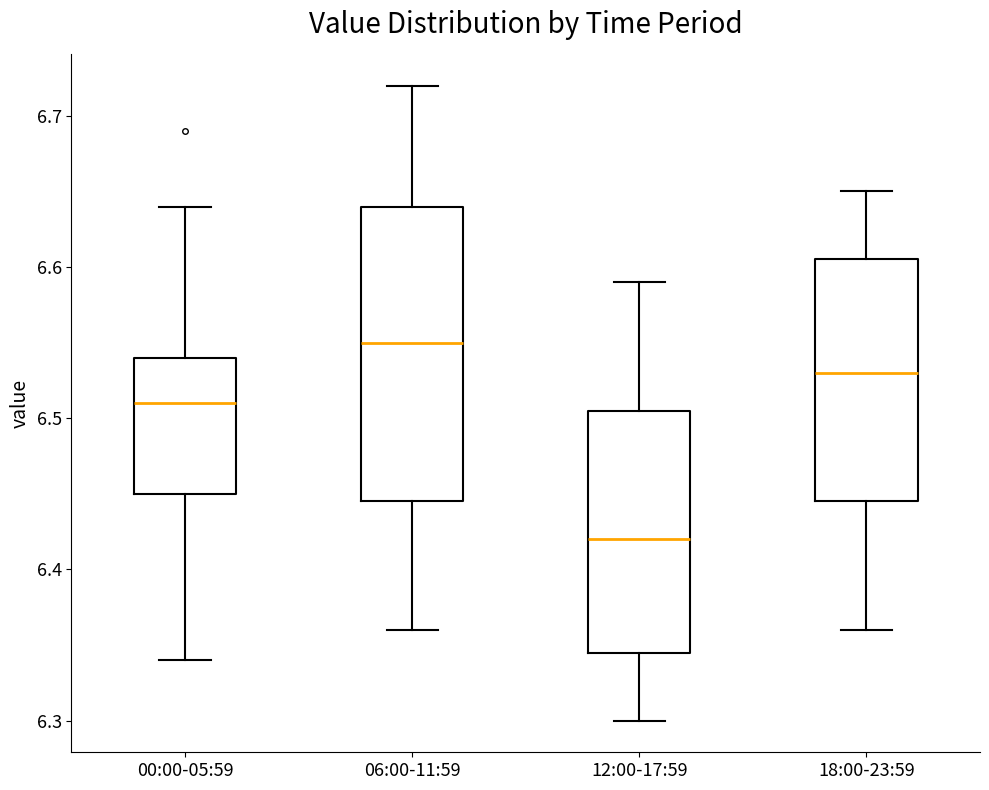

Reading left to right, read every box against the y-axis: the position of its median line, the range the box covers, and the ends of its whiskers. The values are not printed on the chart, so give them approximately, as read against the axis.

00:00-05:59: median 6.51, box 6.45 to 6.54, whiskers 6.34 to 6.64
06:00-11:59: median 6.55, box 6.45 to 6.64, whiskers 6.36 to 6.72
12:00-17:59: median 6.42, box 6.35 to 6.51, whiskers 6.30 to 6.59
18:00-23:59: median 6.53, box 6.45 to 6.61, whiskers 6.36 to 6.65